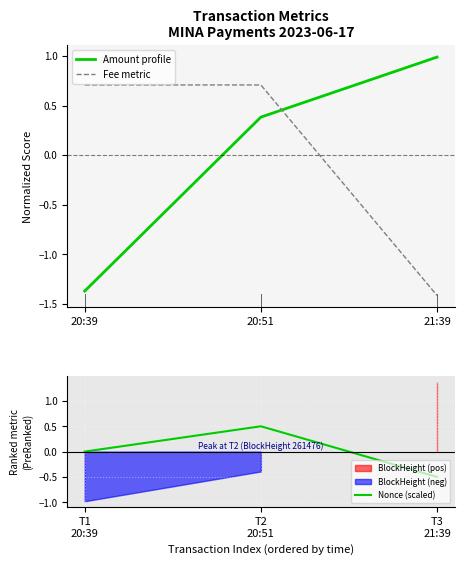

What is the difference between the maximum and minimum values in the Nonce (scaled) series?

1.0